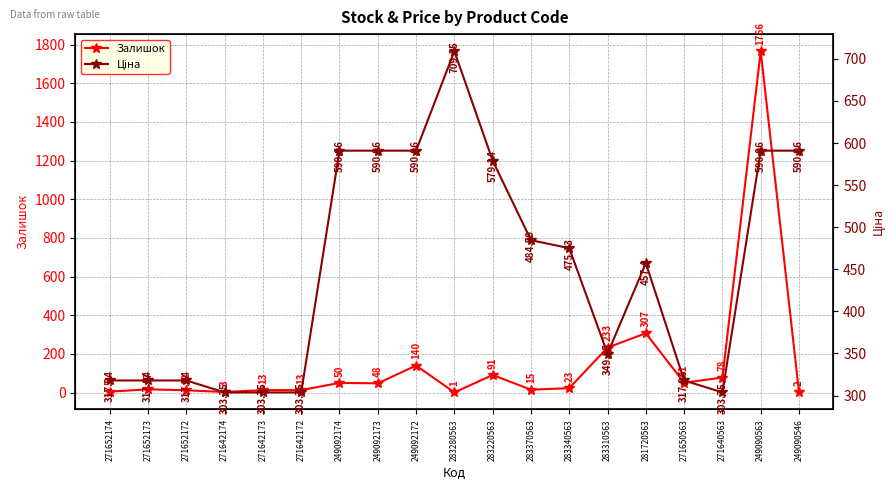

What is the minimum value shown in the chart?

1.0